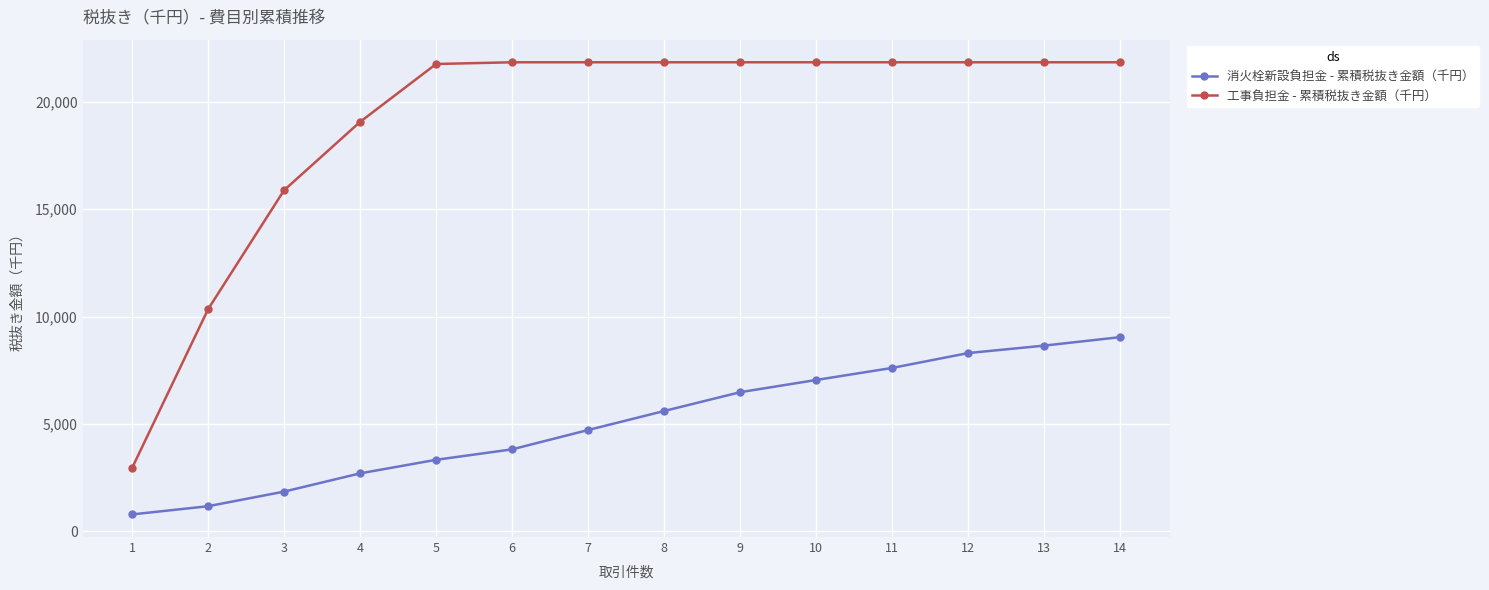

Which series has the widest spread of values?

工事負担金 - 累積税抜き金額（千円）